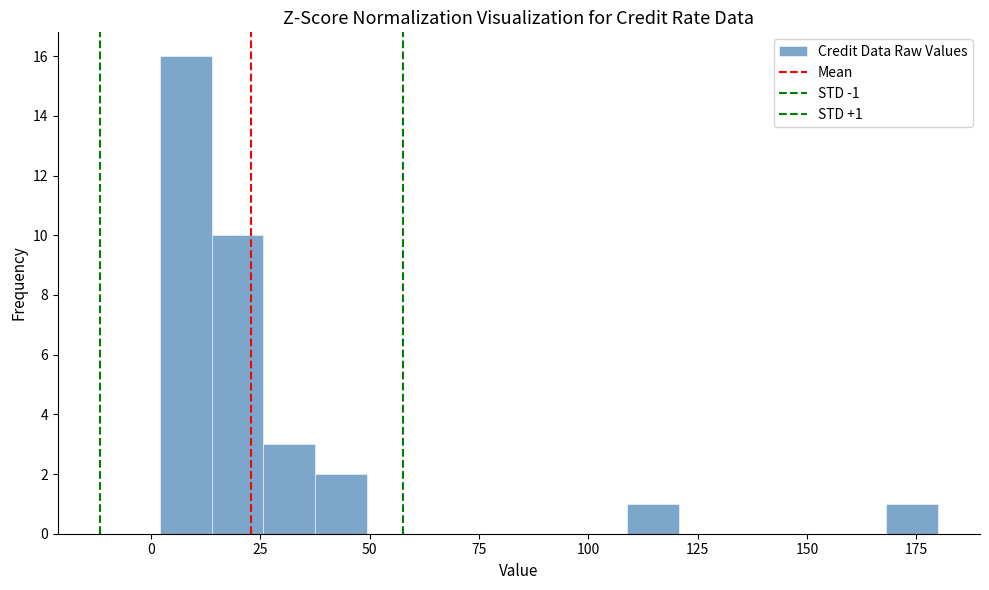

Read against the x-axis, roughly where is the centre of the tallest bar?

10